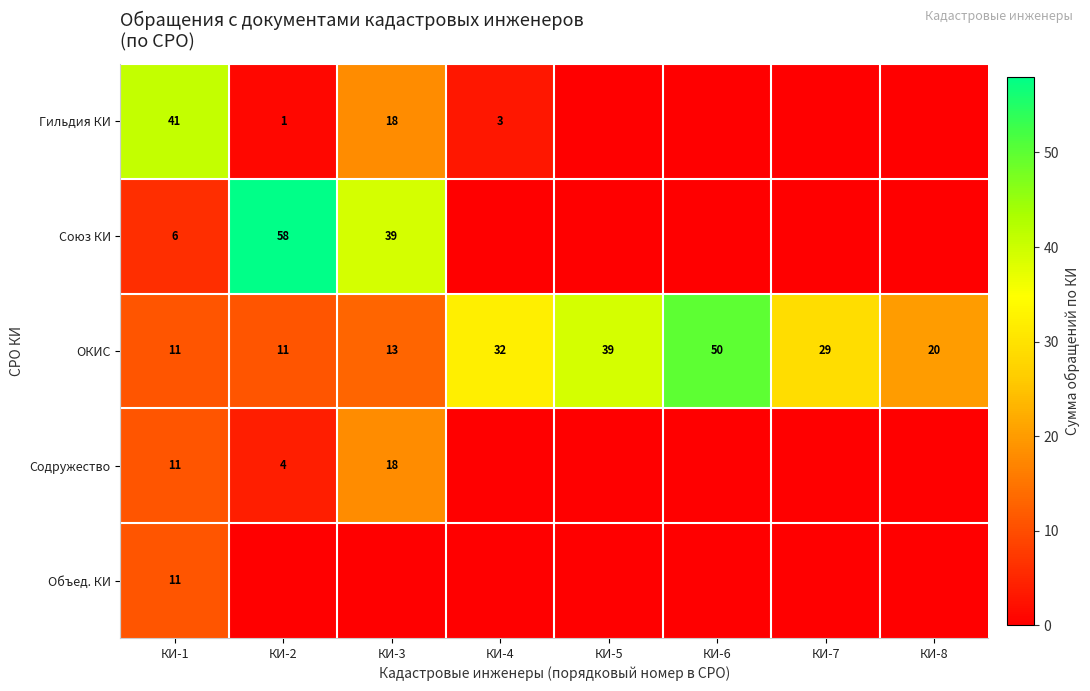

The ОКИС series shows 20 at КИ-8. True or false?

True